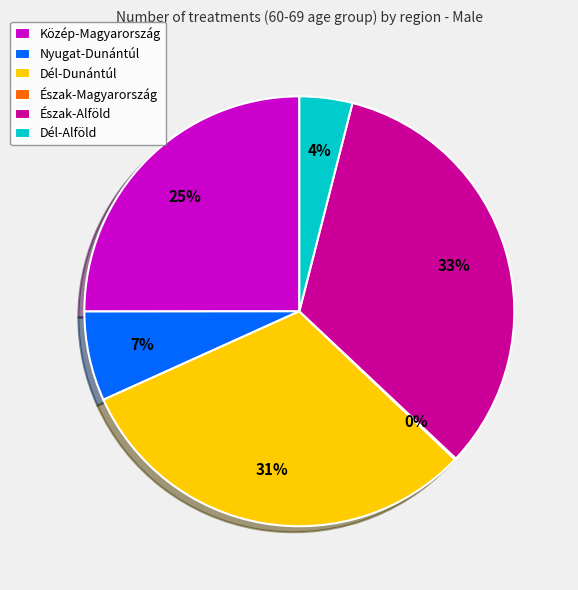

Which slice is the largest?

Észak-Alföld